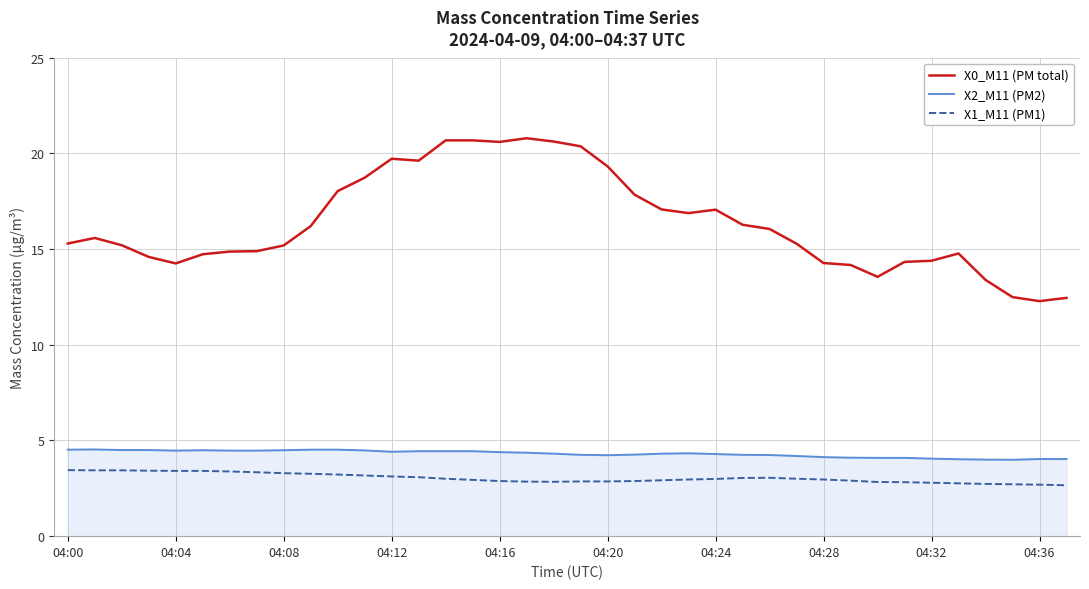

How many lines are shown in the chart?

3